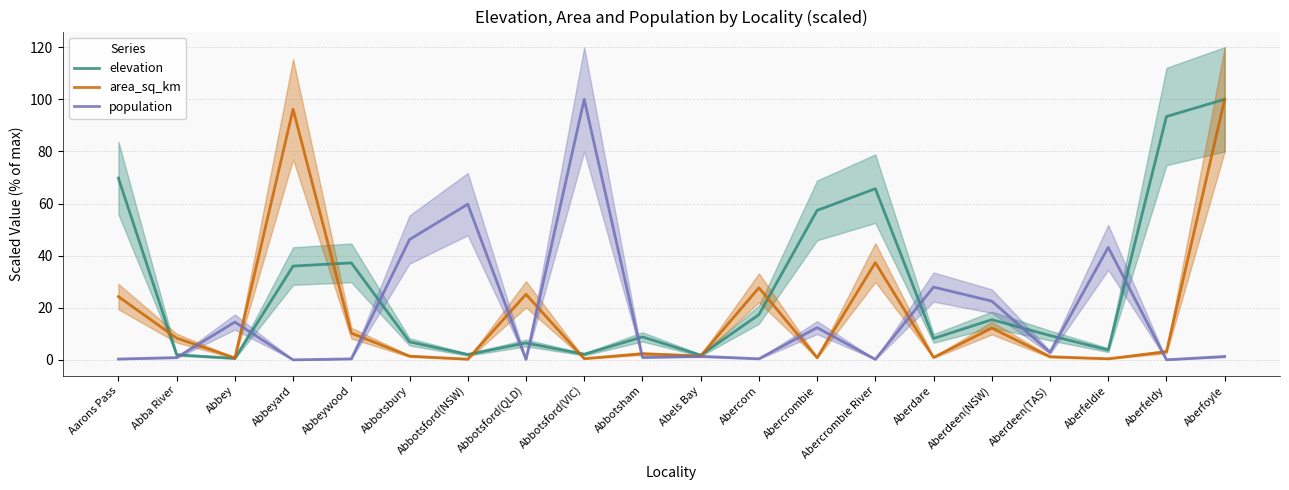

Reading left to right, extract all data points from this chart.

elevation: Aarons Pass=69.8	Abba River=2.0	Abbey=0.6	Abbeyard=36.0	Abbeywood=37.2	Abbotsbury=6.9	Abbotsford(NSW)=2.1	Abbotsford(QLD)=6.5	Abbotsford(VIC)=2.2	Abbotsham=8.9	Abels Bay=1.8	Abercorn=17.4	Abercrombie=57.4	Abercrombie River=65.7	Aberdare=8.2	Aberdeen(NSW)=15.5	Aberdeen(TAS)=9.4	Aberfeldie=3.8	Aberfeldy=93.4	Aberfoyle=100.0
area_sq_km: Aarons Pass=24.3	Abba River=8.4	Abbey=0.8	Abbeyard=96.2	Abbeywood=10.3	Abbotsbury=1.5	Abbotsford(NSW)=0.3	Abbotsford(QLD)=25.2	Abbotsford(VIC)=0.5	Abbotsham=2.4	Abels Bay=1.5	Abercorn=27.7	Abercrombie=0.9	Abercrombie River=37.4	Aberdare=1.0	Aberdeen(NSW)=12.2	Aberdeen(TAS)=1.2	Aberfeldie=0.5	Aberfeldy=3.2	Aberfoyle=100.0
population: Aarons Pass=0.4	Abba River=0.9	Abbey=14.5	Abbeyard=0.0	Abbeywood=0.4	Abbotsbury=46.2	Abbotsford(NSW)=59.8	Abbotsford(QLD)=0.2	Abbotsford(VIC)=100.0	Abbotsham=1.0	Abels Bay=1.4	Abercorn=0.5	Abercrombie=12.4	Abercrombie River=0.2	Aberdare=28.0	Aberdeen(NSW)=22.6	Aberdeen(TAS)=2.9	Aberfeldie=43.2	Aberfeldy=0.1	Aberfoyle=1.3